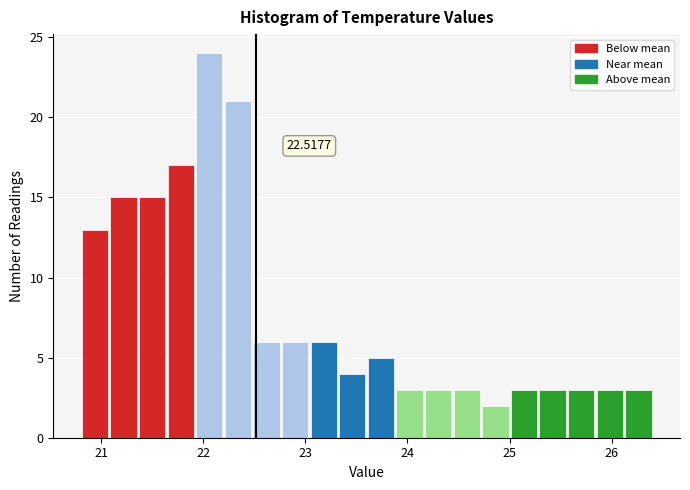

Read against the x-axis, roughly where is the centre of the tallest bar?

22.1